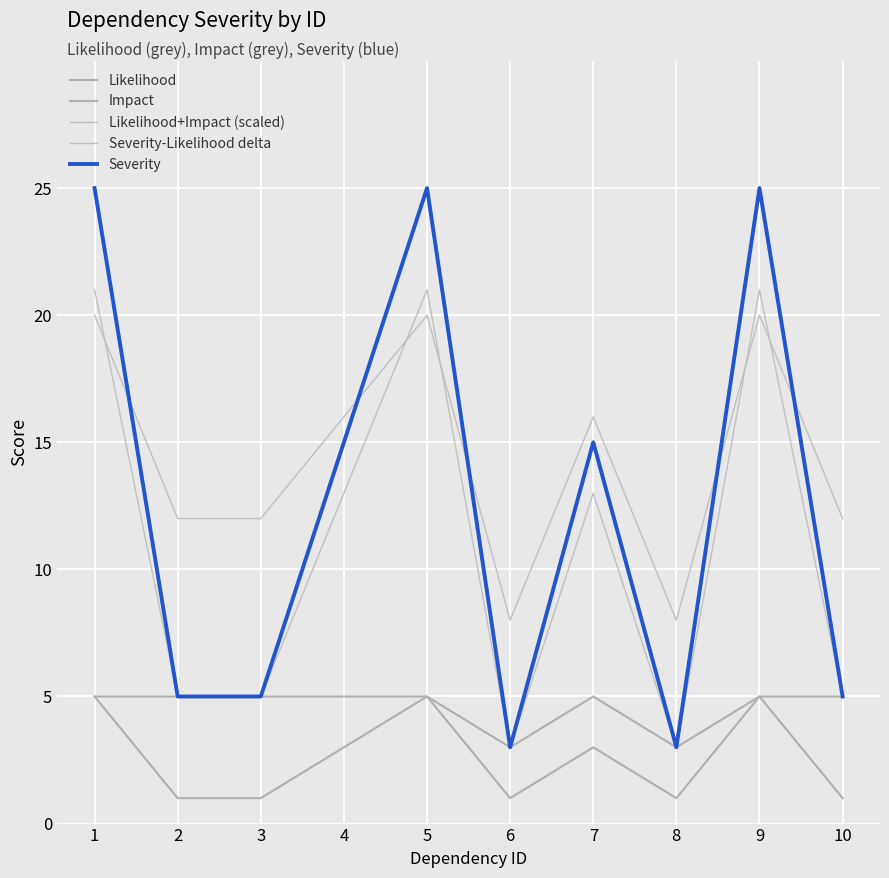

How many Likelihood+Impact (scaled) values are between 12 and 20?

8